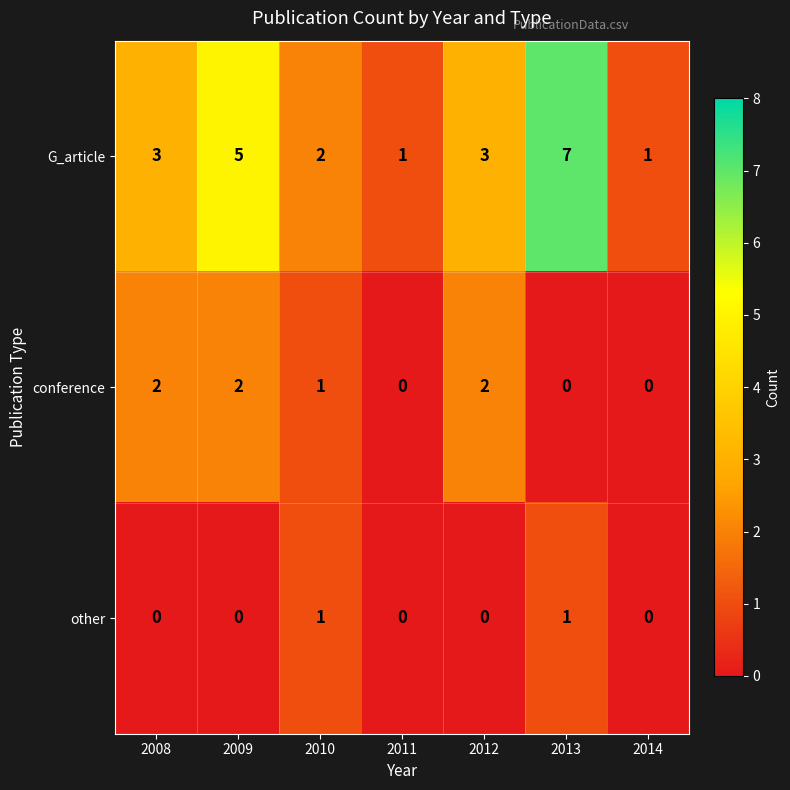

The value of conference at 2013 is 0. True or false?

True